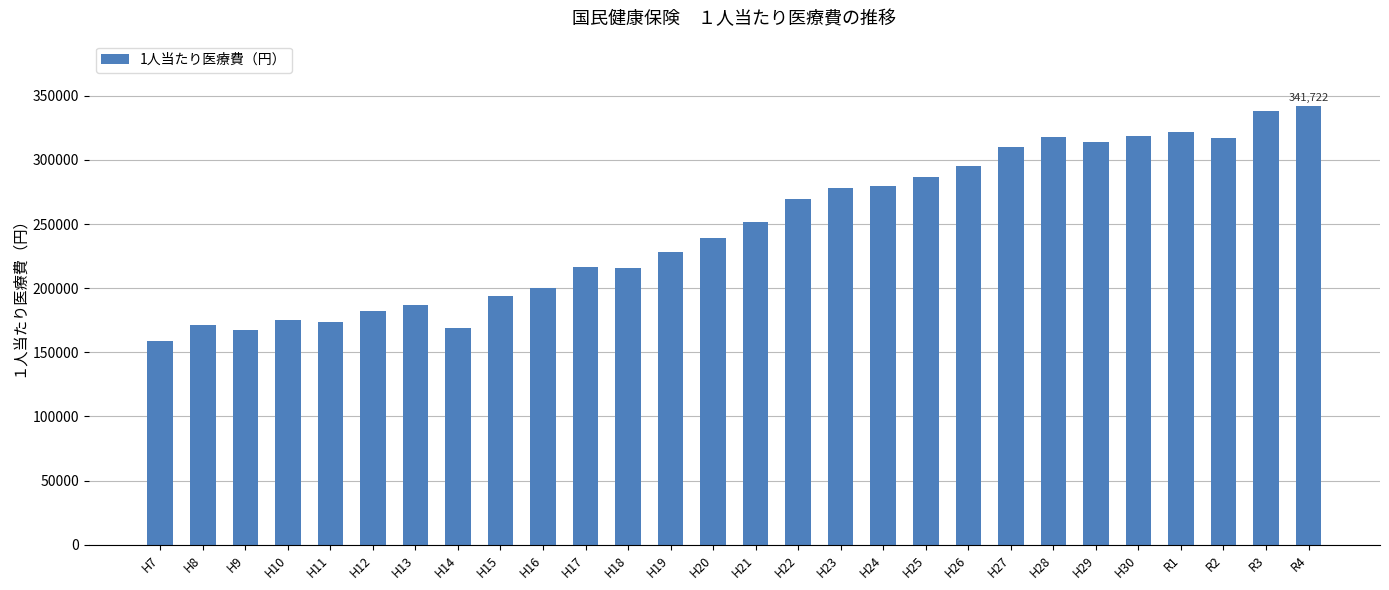

Which label corresponds to the smallest value in the chart?

H7